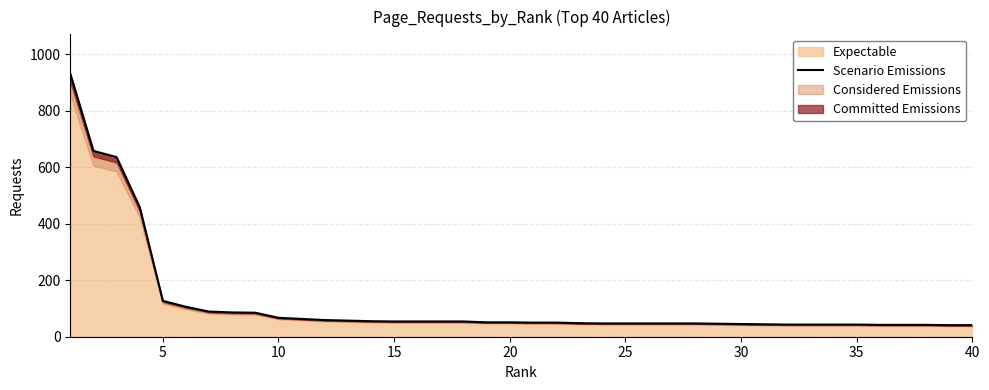

What is the difference between the maximum and minimum values?

890